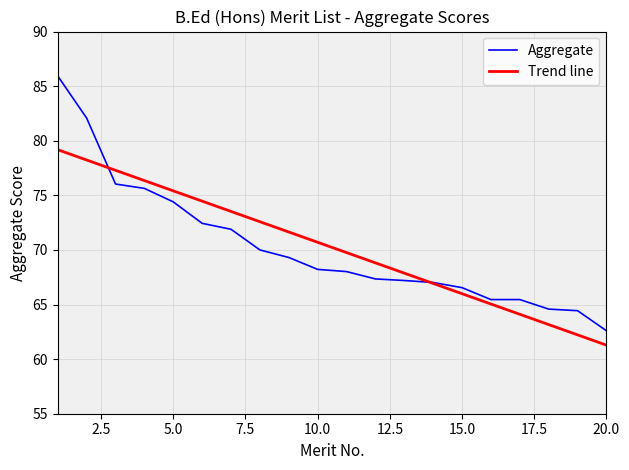

What are all the series names shown in the legend?

Aggregate, Trend line